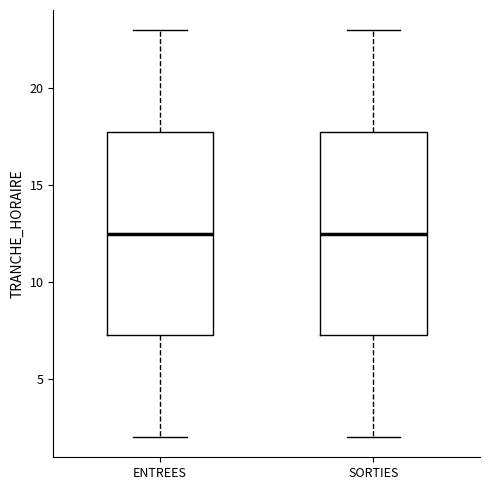

Reading left to right, read every box against the y-axis: the position of its median line, the range the box covers, and the ends of its whiskers. The values are not printed on the chart, so give them approximately, as read against the axis.

ENTREES: median 12.5, box 7.5 to 18.0, whiskers 2.0 to 23.0
SORTIES: median 12.5, box 7.5 to 18.0, whiskers 2.0 to 23.0